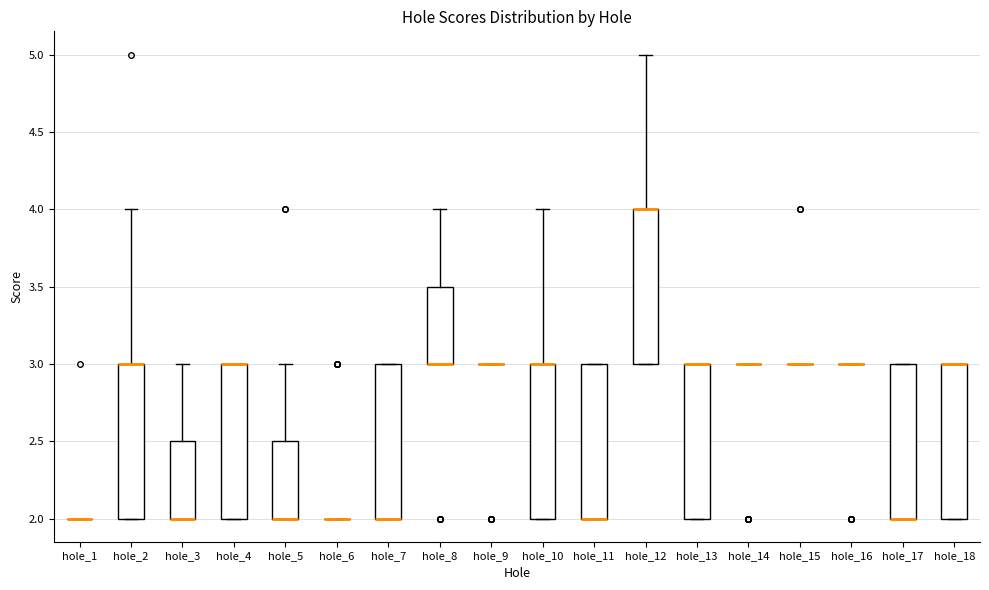

Reading left to right, transcribe this box plot: for each box, give where its median line is, the range the box spans, and where its two whiskers end, as read against the y-axis. The values are not printed on the chart, so give them approximately, as read against the axis.

hole_1: box collapsed to a line at 2.0, whiskers 2.0 to 2.0
hole_2: median 3.0 (drawn on the box's upper edge), box 2.0 to 3.0, whiskers 2.0 to 4.0
hole_3: median 2.0 (drawn on the box's lower edge), box 2.0 to 2.5, whiskers 2.0 to 3.0
hole_4: median 3.0 (drawn on the box's upper edge), box 2.0 to 3.0, whiskers 2.0 to 3.0
hole_5: median 2.0 (drawn on the box's lower edge), box 2.0 to 2.5, whiskers 2.0 to 3.0
hole_6: box collapsed to a line at 2.0, whiskers 2.0 to 2.0
hole_7: median 2.0 (drawn on the box's lower edge), box 2.0 to 3.0, whiskers 2.0 to 3.0
hole_8: median 3.0 (drawn on the box's lower edge), box 3.0 to 3.5, whiskers 3.0 to 4.0
hole_9: box collapsed to a line at 3.0, whiskers 3.0 to 3.0
hole_10: median 3.0 (drawn on the box's upper edge), box 2.0 to 3.0, whiskers 2.0 to 4.0
hole_11: median 2.0 (drawn on the box's lower edge), box 2.0 to 3.0, whiskers 2.0 to 3.0
hole_12: median 4.0 (drawn on the box's upper edge), box 3.0 to 4.0, whiskers 3.0 to 5.0
hole_13: median 3.0 (drawn on the box's upper edge), box 2.0 to 3.0, whiskers 2.0 to 3.0
hole_14: box collapsed to a line at 3.0, whiskers 3.0 to 3.0
hole_15: box collapsed to a line at 3.0, whiskers 3.0 to 3.0
hole_16: box collapsed to a line at 3.0, whiskers 3.0 to 3.0
hole_17: median 2.0 (drawn on the box's lower edge), box 2.0 to 3.0, whiskers 2.0 to 3.0
hole_18: median 3.0 (drawn on the box's upper edge), box 2.0 to 3.0, whiskers 2.0 to 3.0